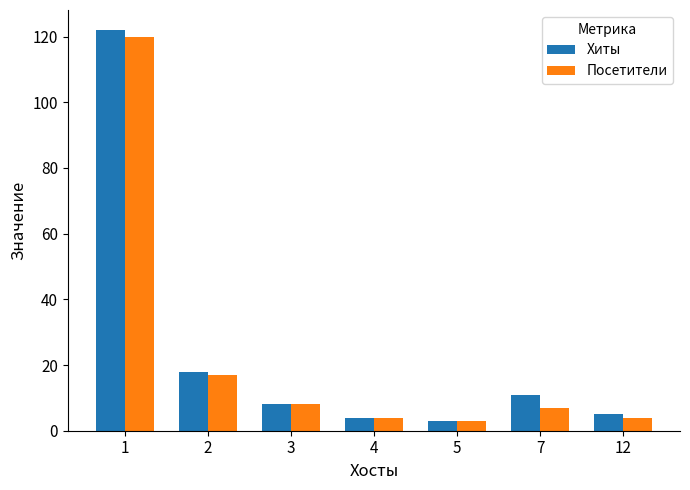

Where is Хиты nearest to the value 62?

2